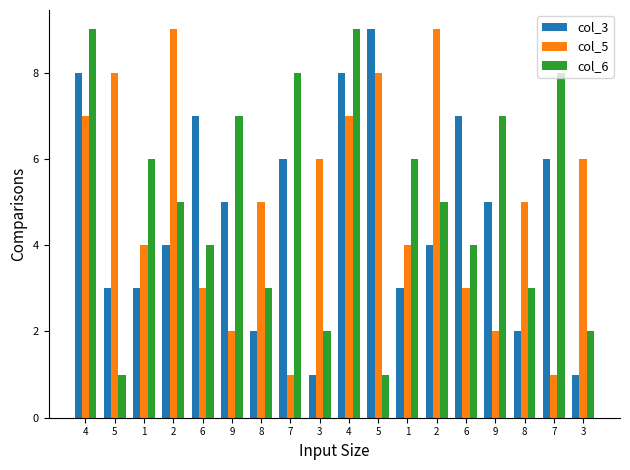

The col_6 series shows 9 at 4. True or false?

True